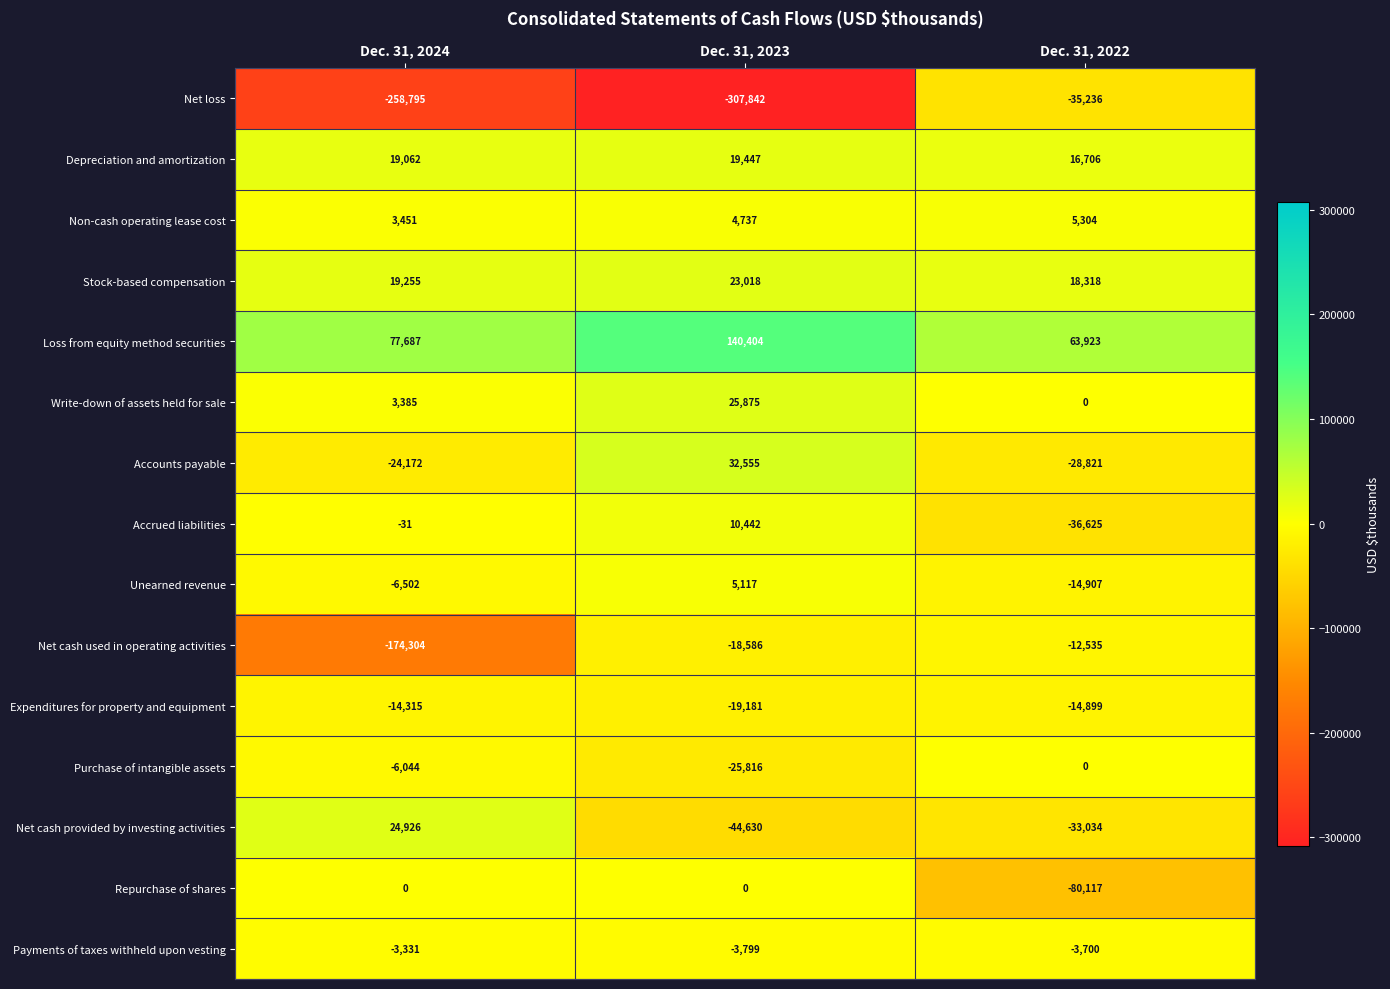

What is the approximate value of Payments of taxes withheld upon vesting at Dec. 31, 2023, to the nearest 50?

-3800